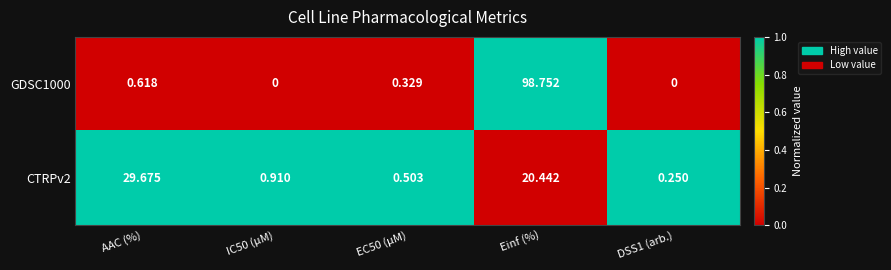

How many data points does each series have?

5